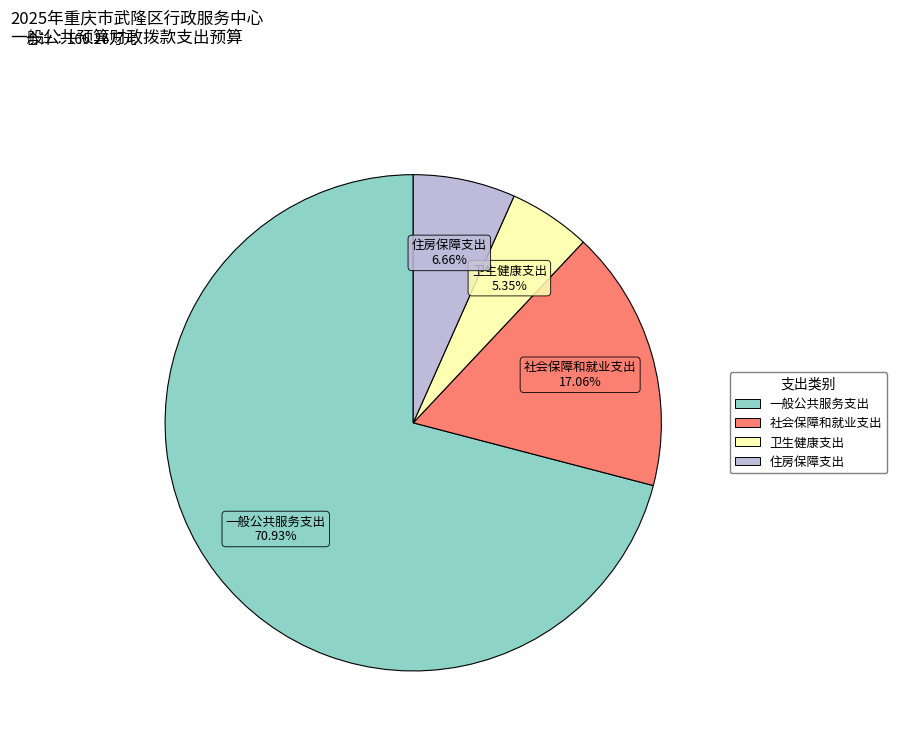

Which slice is the largest?

一般公共服务支出